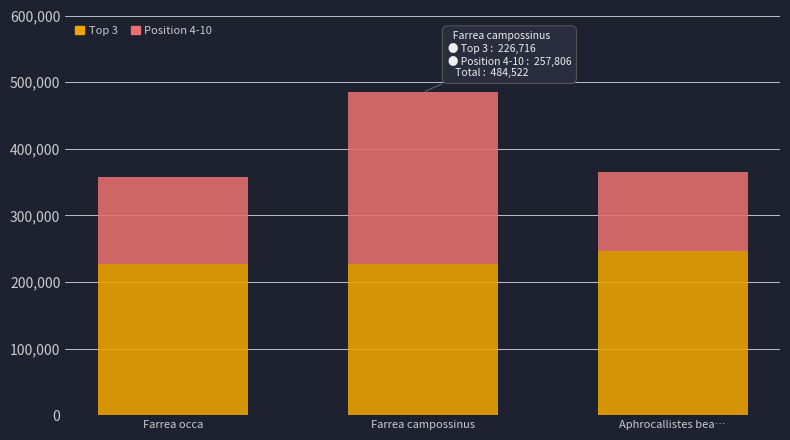

What value does the Top 3 series have at Aphrocallistes bea…, to the nearest 100?

246000